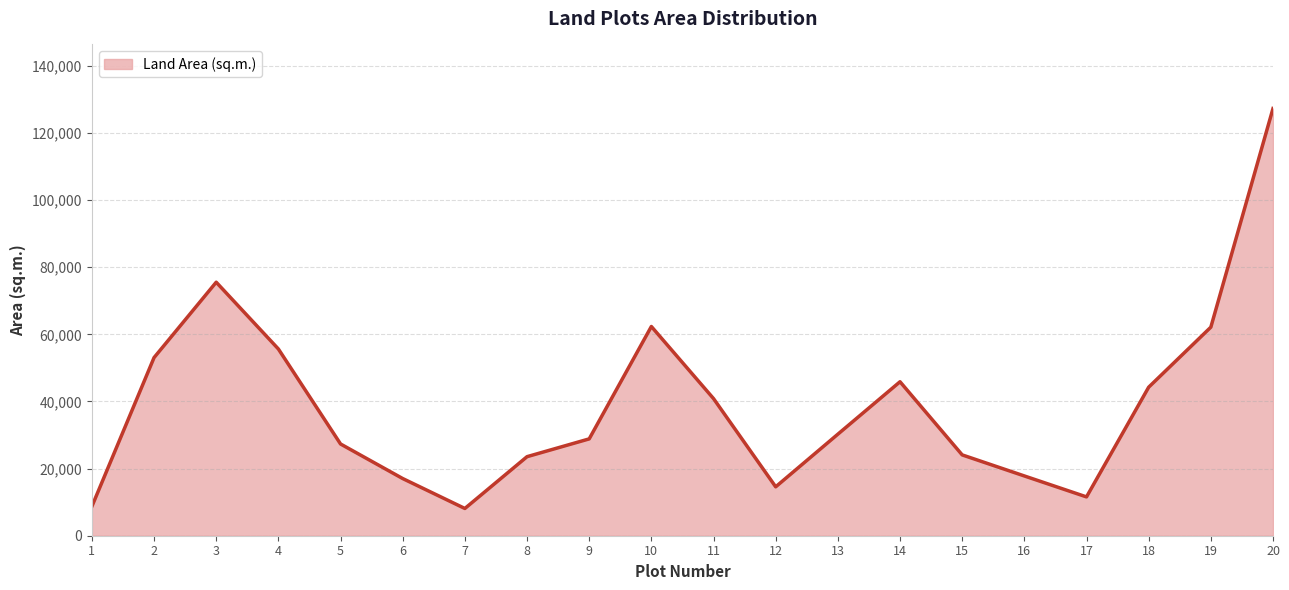

The chart shows a value of 28858 at 9. True or false?

True